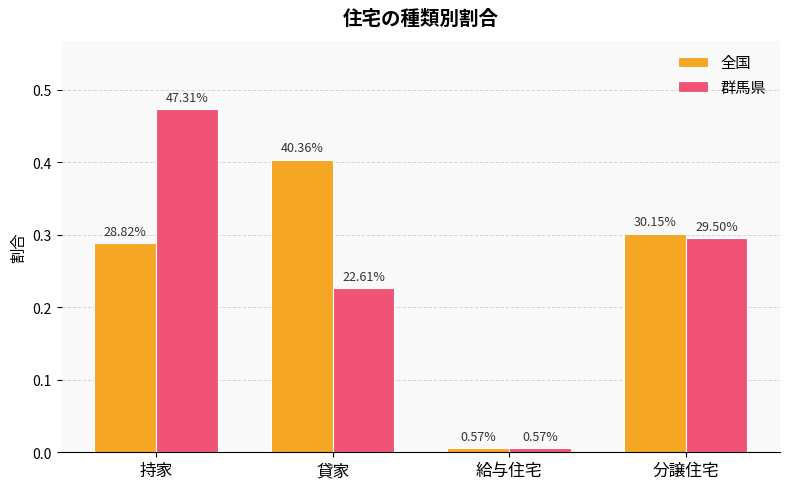

What is the label of the 3rd bar from the left?

給与住宅